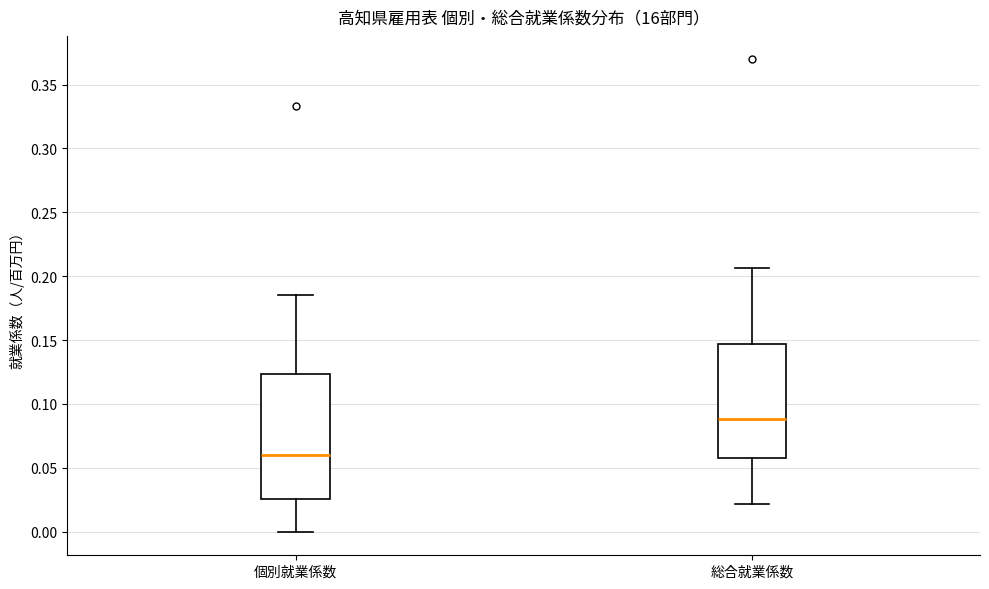

Which box's median line is the highest?

総合就業係数